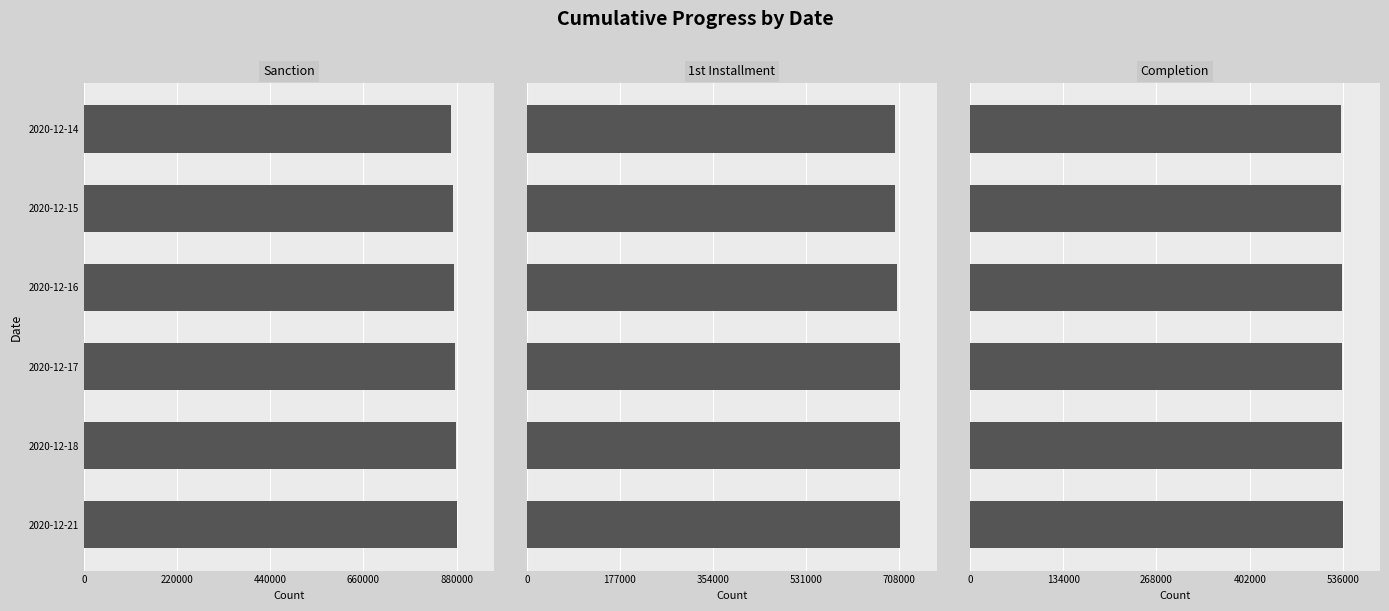

At how many categories does at least one series exceed 850033?

6